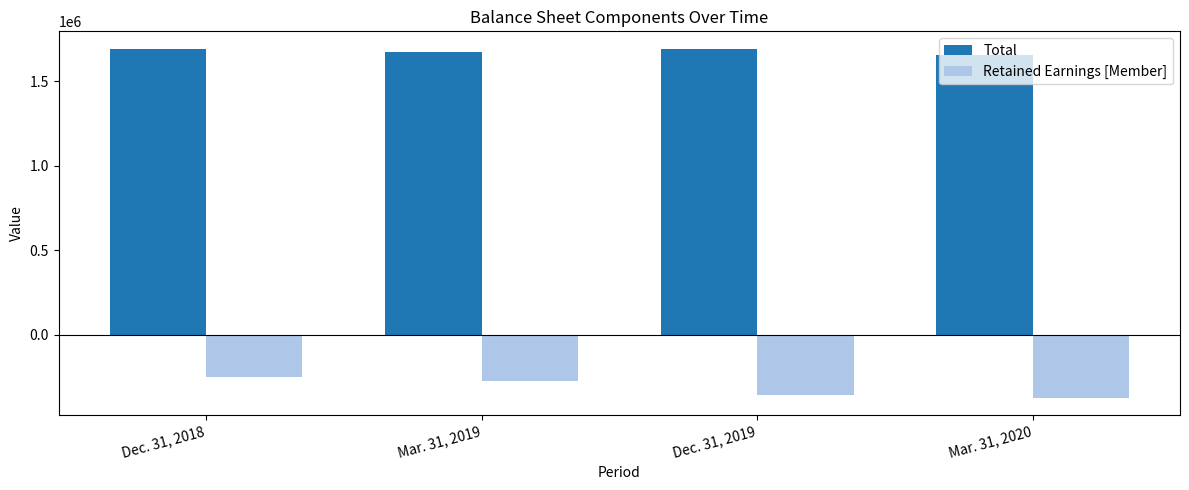

Count the number of categories in the chart.

4